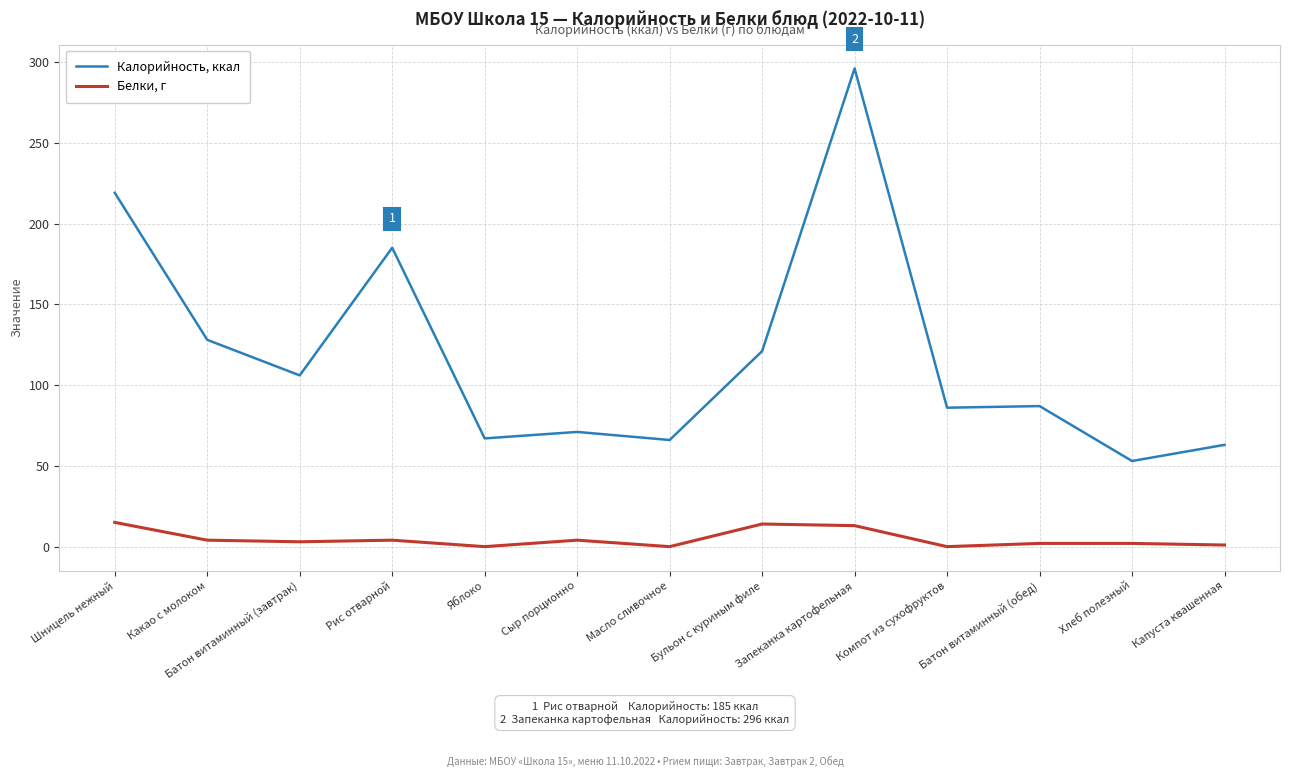

What is the sum of the Белки, г values at Капуста квашенная and Сыр порционно?

5